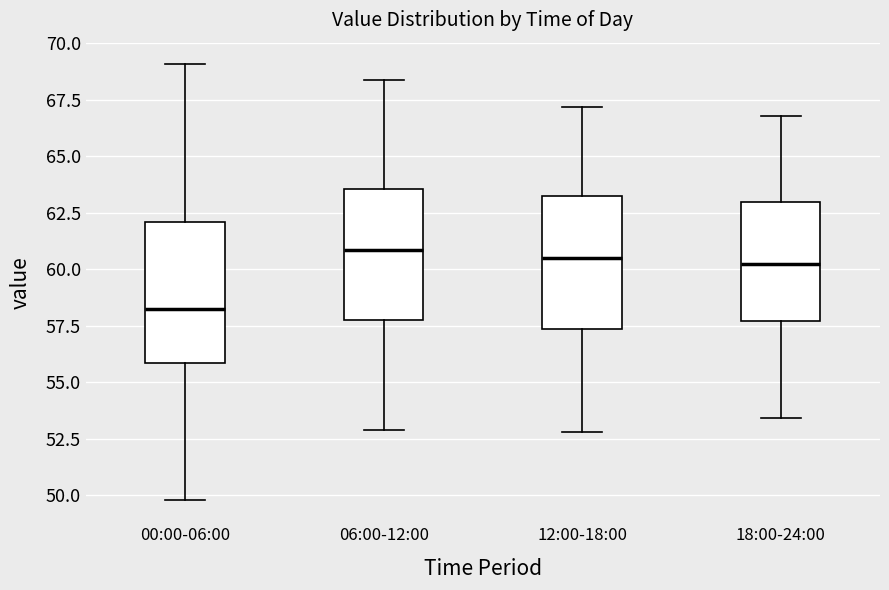

Reading left to right, read every box against the y-axis: the position of its median line, the range the box covers, and the ends of its whiskers. The values are not printed on the chart, so give them approximately, as read against the axis.

00:00-06:00: median 58.0, box 56.0 to 62.0, whiskers 50.0 to 69.0
06:00-12:00: median 61.0, box 58.0 to 63.5, whiskers 53.0 to 68.5
12:00-18:00: median 60.5, box 57.5 to 63.5, whiskers 53.0 to 67.0
18:00-24:00: median 60.5, box 57.5 to 63.0, whiskers 53.5 to 67.0